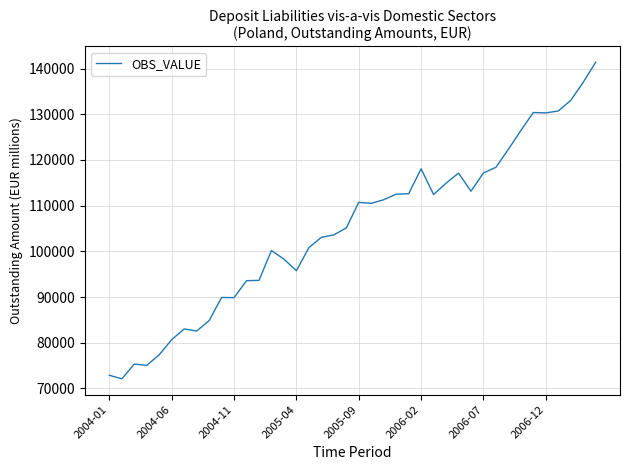

What is the difference between the maximum and minimum values?

69282.0